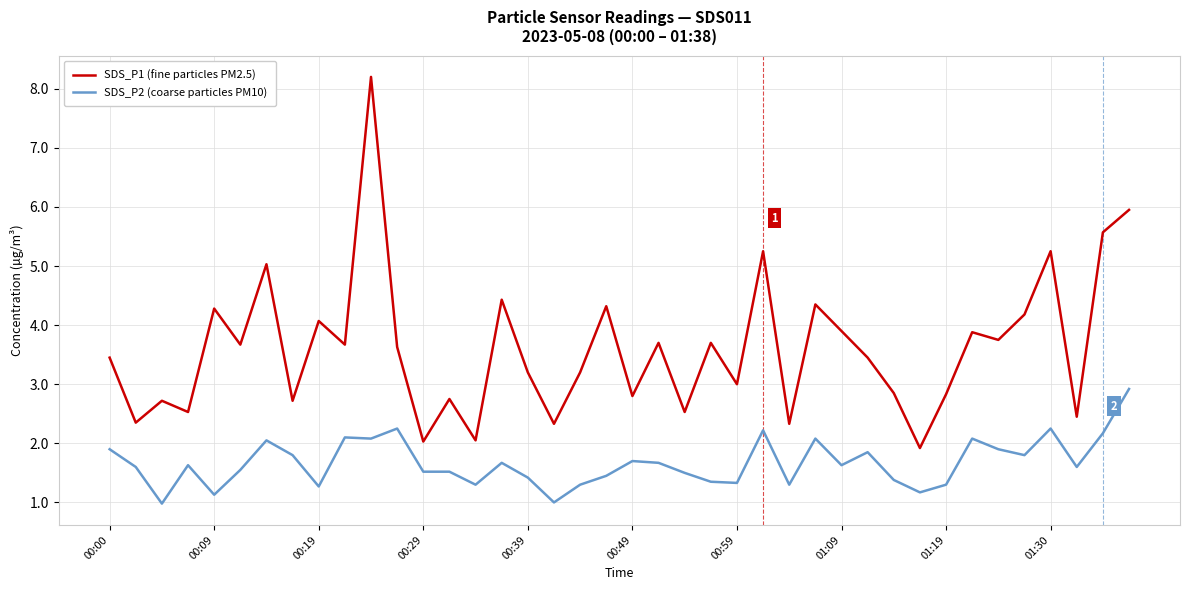

True or false: SDS_P1 (fine particles PM2.5) has more than 1 interior local peaks.

True